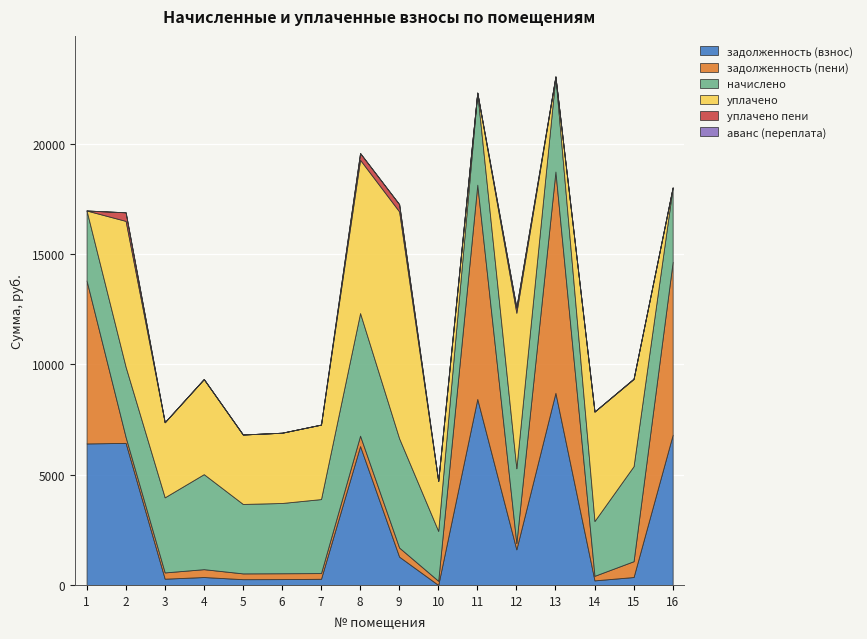

True or false: уплачено пени and начислено intersect in this chart.

False